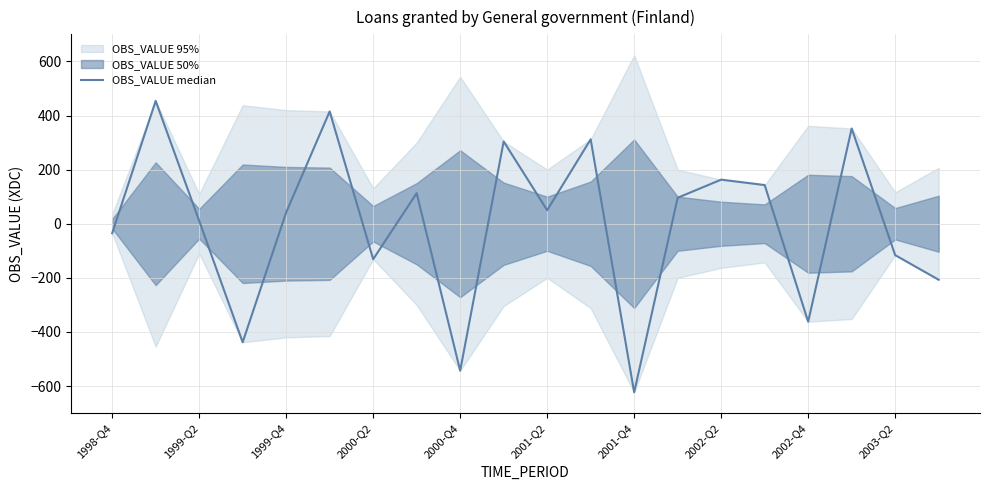

Reading right to left, what are all the values shown in this chart?

-207	-116	352	-362	143	163	96	-623	312	50	304	-543	113	-131	415	42	-438	11	454	-35